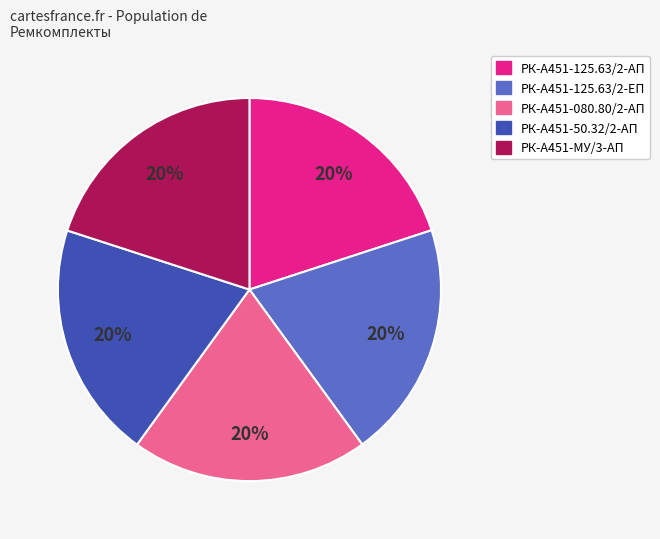

Do РК-А451-125.63/2-ЕП and РК-А451-080.80/2-АП together represent more than half of the pie?

No